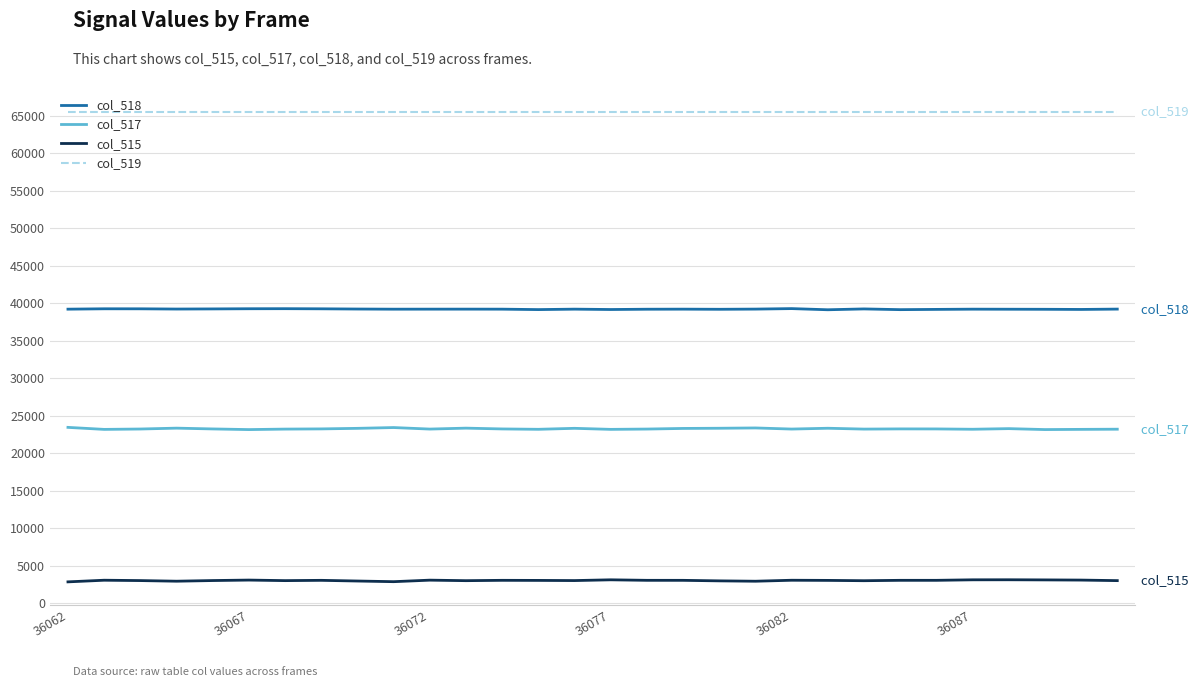

Rank the series by their average value, from highest to lowest.

col_519, col_518, col_517, col_515